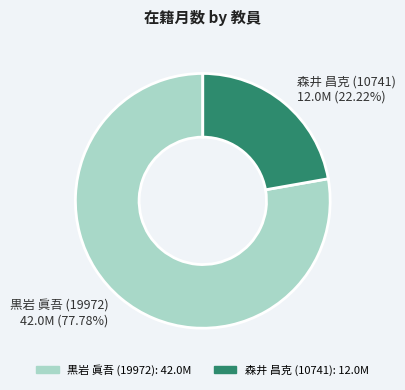

Rank the categories by value from highest to lowest.

黒岩 眞吾 (19972), 森井 昌克 (10741)